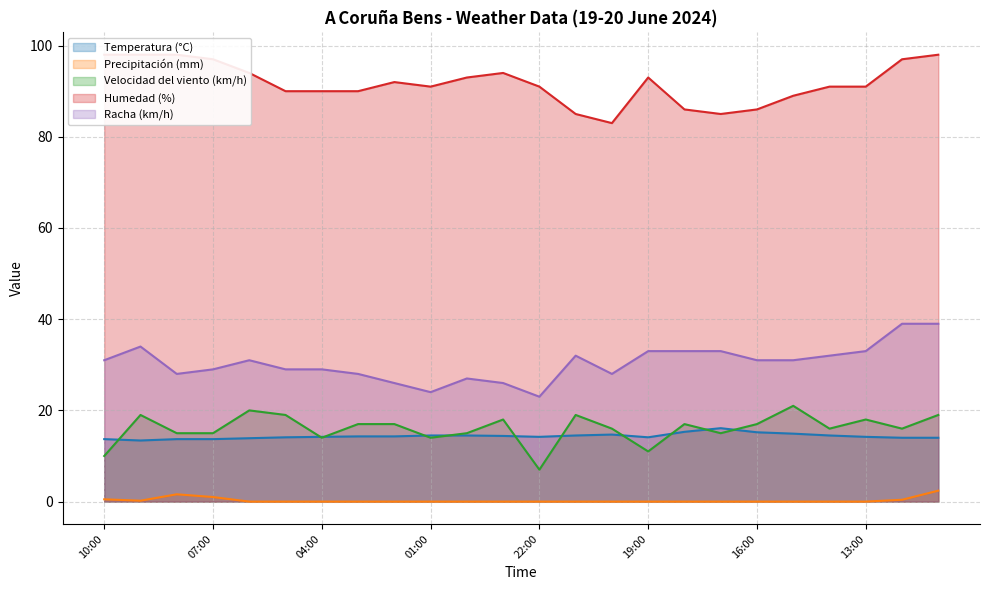

What are all the series names shown in the legend?

Temperatura (°C), Precipitación (mm), Velocidad del viento (km/h), Humedad (%), Racha (km/h)